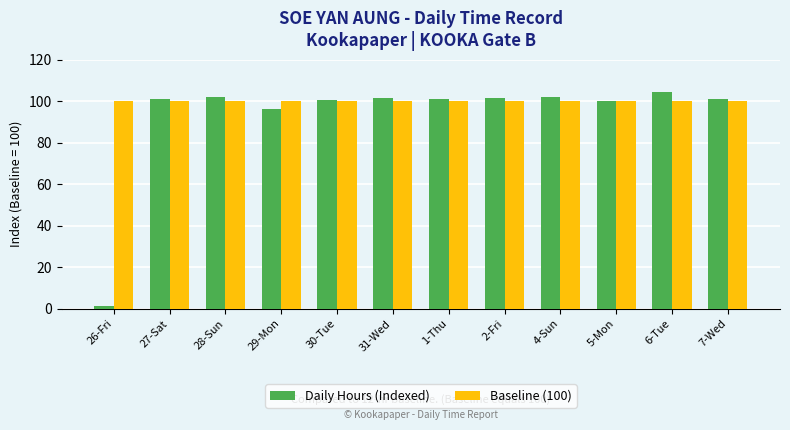

Read the Baseline (100) value at 2-Fri.

100.0